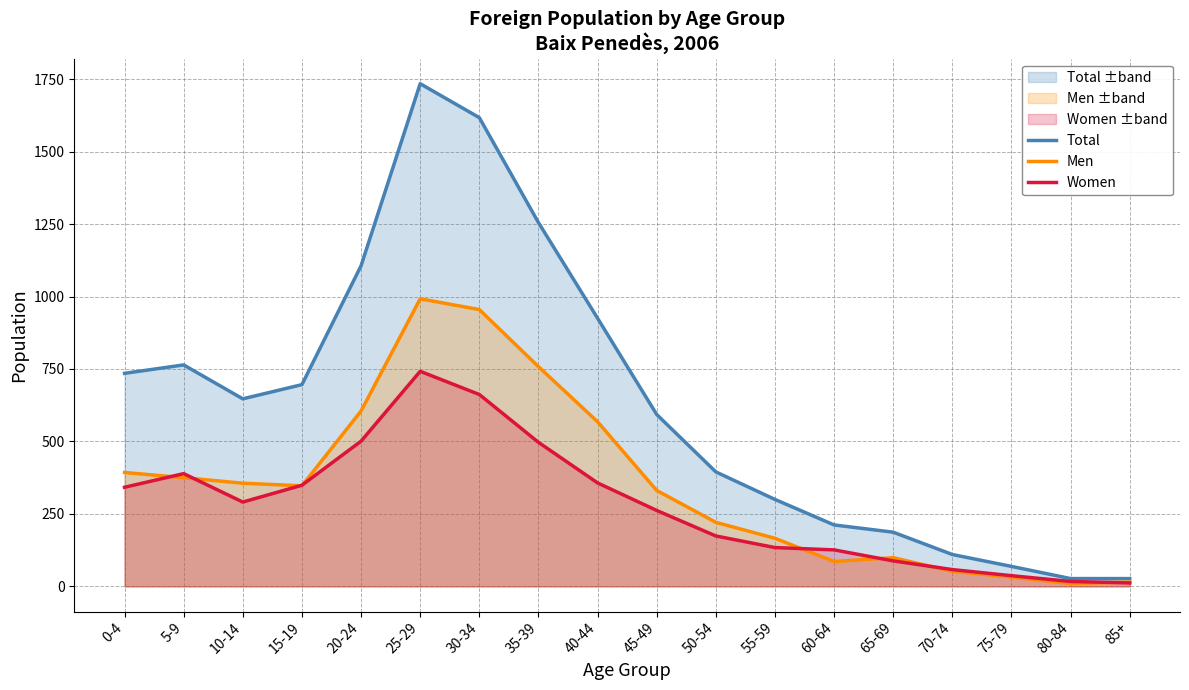

The value of Total at 70-74 is 64. True or false?

False